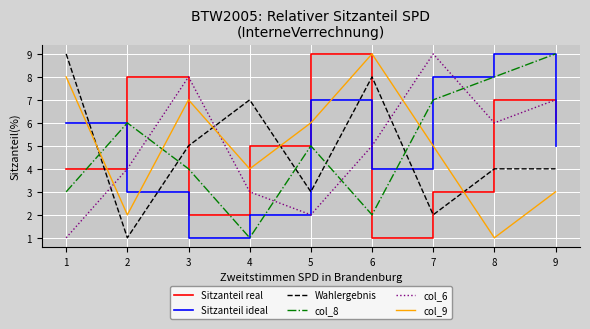

In Wahlergebnis, how many points are lower than both neighbors (excluding endpoints)?

3